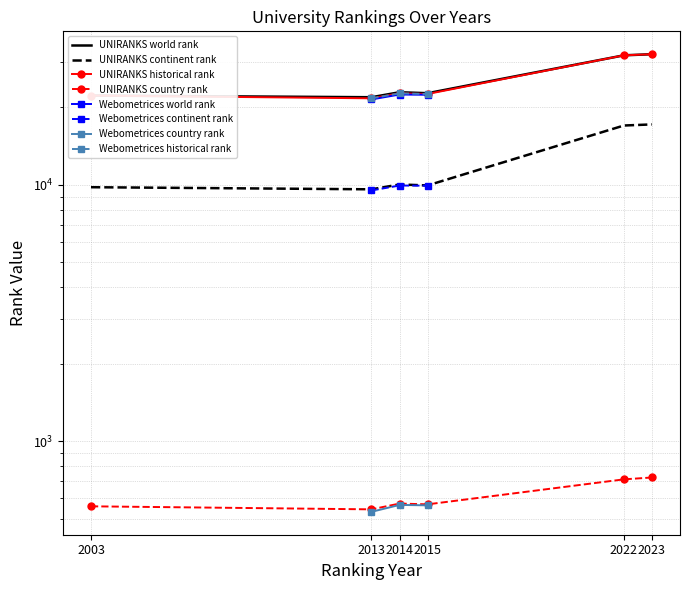

At which category does UNIRANKS historical rank reach its first local valley?

2013